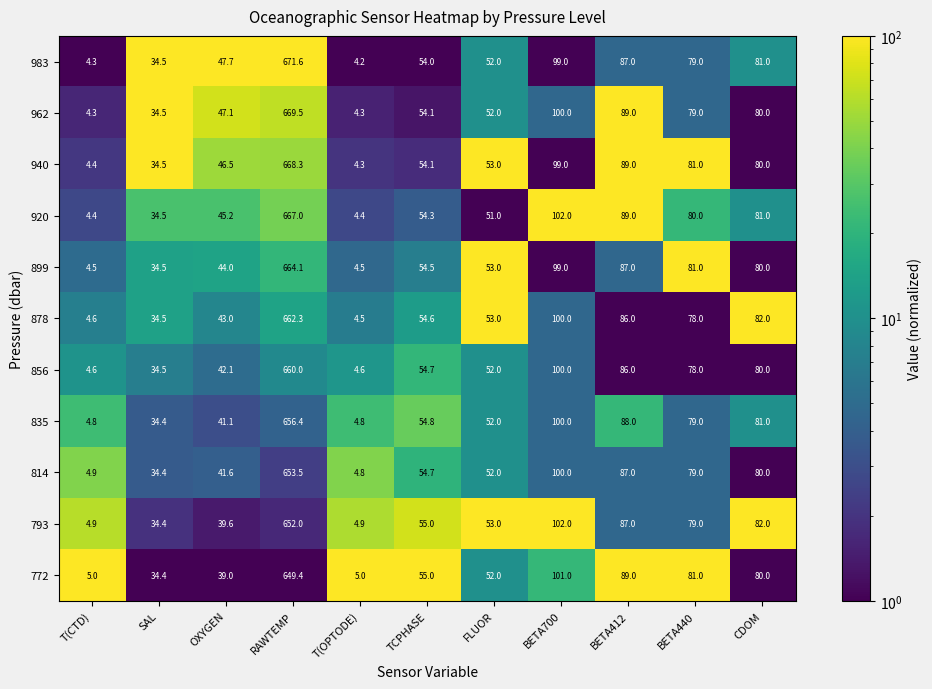

Is it true that 940 equals 99.0 at BETA700?

True